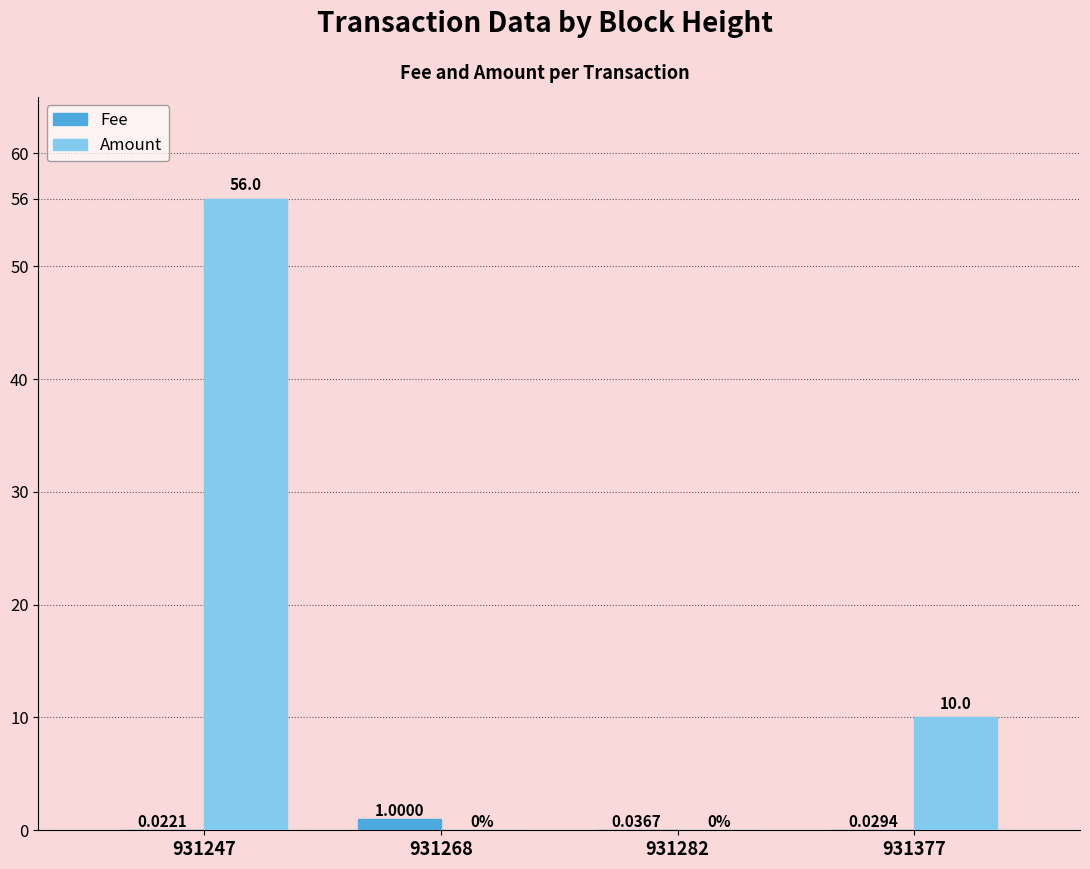

Which series changed the most between 931247 and 931282?

Amount